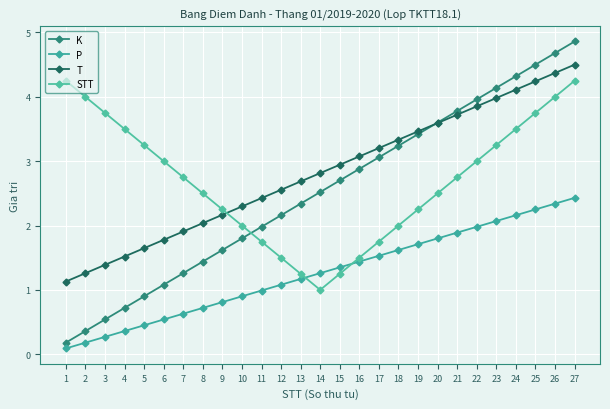

At how many categories does at least one series exceed 0?

27